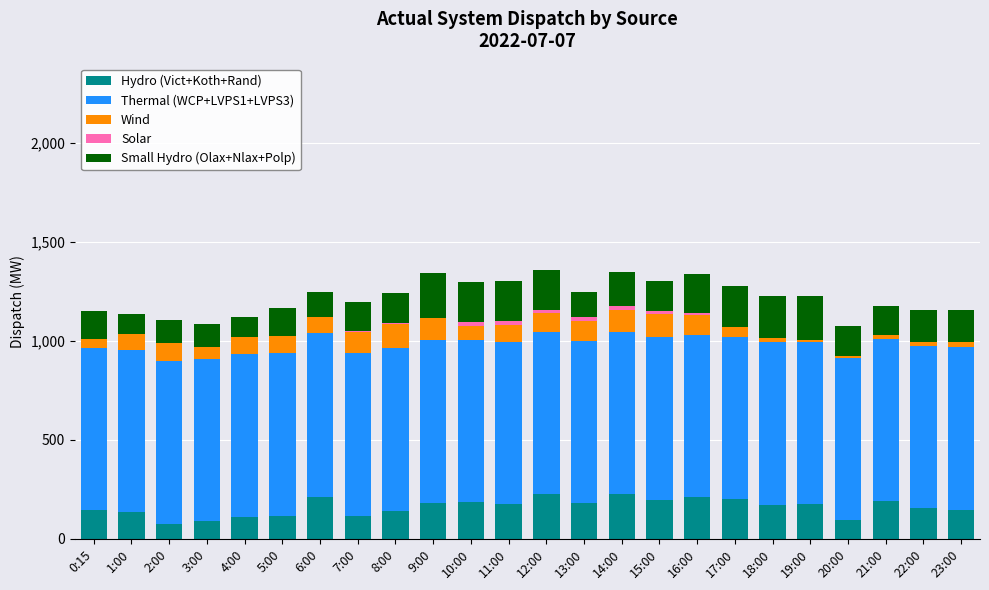

Is it true that Hydro (Vict+Koth+Rand) equals 305 at 10:00?

False